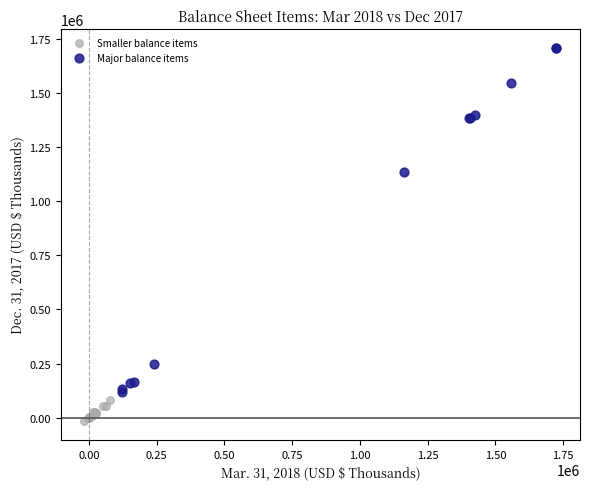

Which series contains the lowest Y value?

Smaller balance items